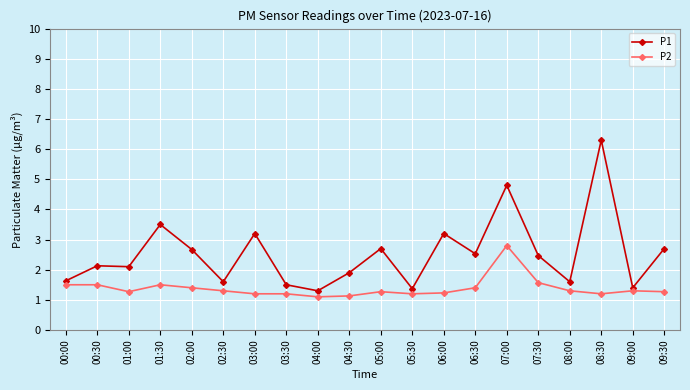

List the series in order of their overall mean, lowest first.

P2, P1